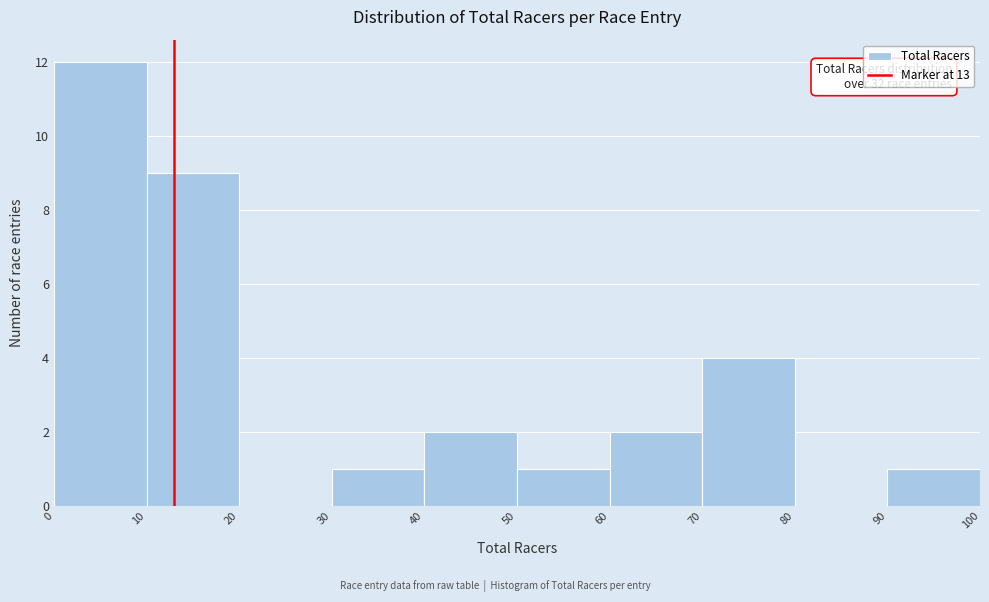

Over which range of the x-axis is the bar tallest?

0 to 10